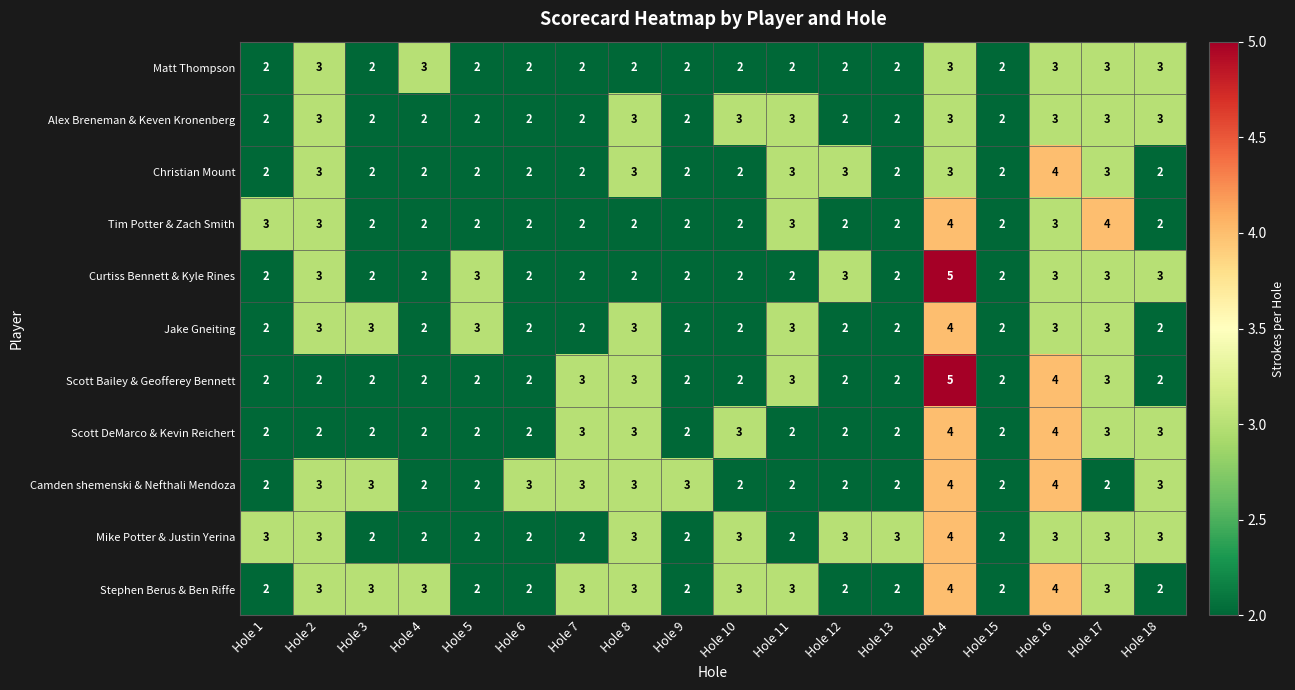

Which series has the largest total across all categories?

Stephen Berus & Ben Riffe